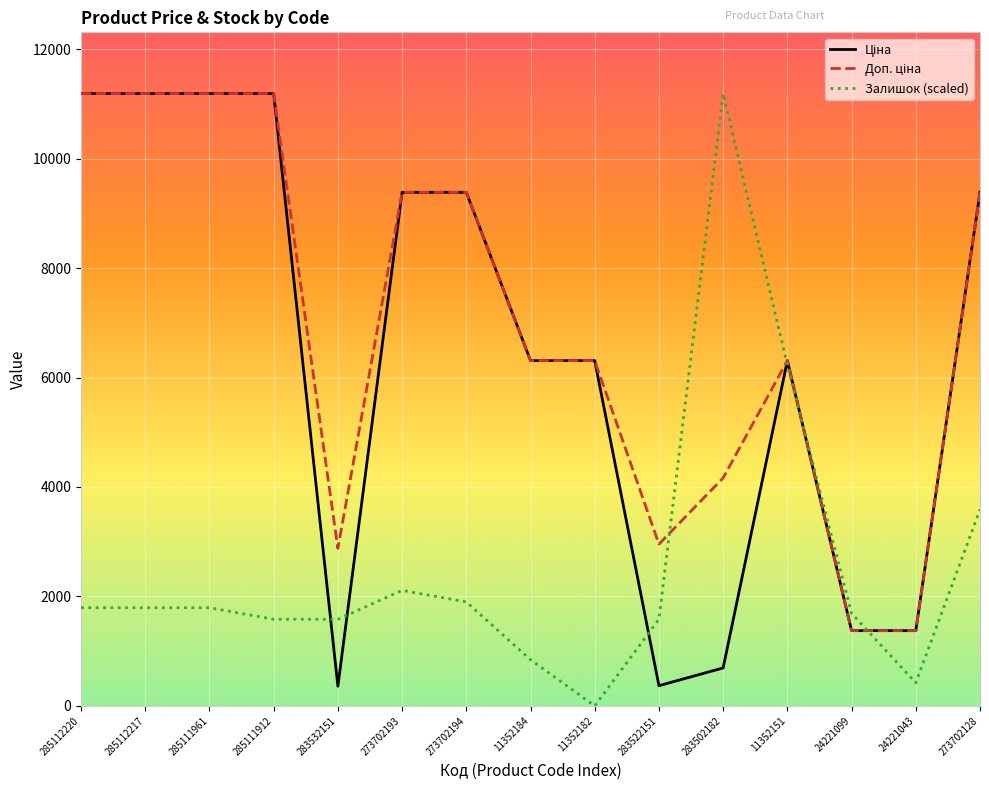

Which category has the highest value in the Залишок (scaled) series?

283502182